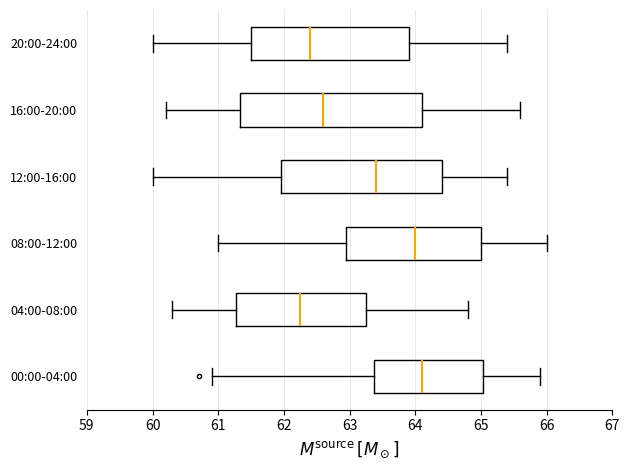

Reading bottom to top, transcribe this box plot: for each box, give where its median line is, the range the box spans, and where its two whiskers end, as read against the x-axis. The values are not printed on the chart, so give them approximately, as read against the axis.

00:00-04:00: median 64.1, box 63.4 to 65.0, whiskers 60.9 to 65.9
04:00-08:00: median 62.3, box 61.3 to 63.3, whiskers 60.3 to 64.8
08:00-12:00: median 64.0, box 63.0 to 65.0, whiskers 61.0 to 66.0
12:00-16:00: median 63.4, box 62.0 to 64.4, whiskers 60.0 to 65.4
16:00-20:00: median 62.6, box 61.3 to 64.1, whiskers 60.2 to 65.6
20:00-24:00: median 62.4, box 61.5 to 63.9, whiskers 60.0 to 65.4